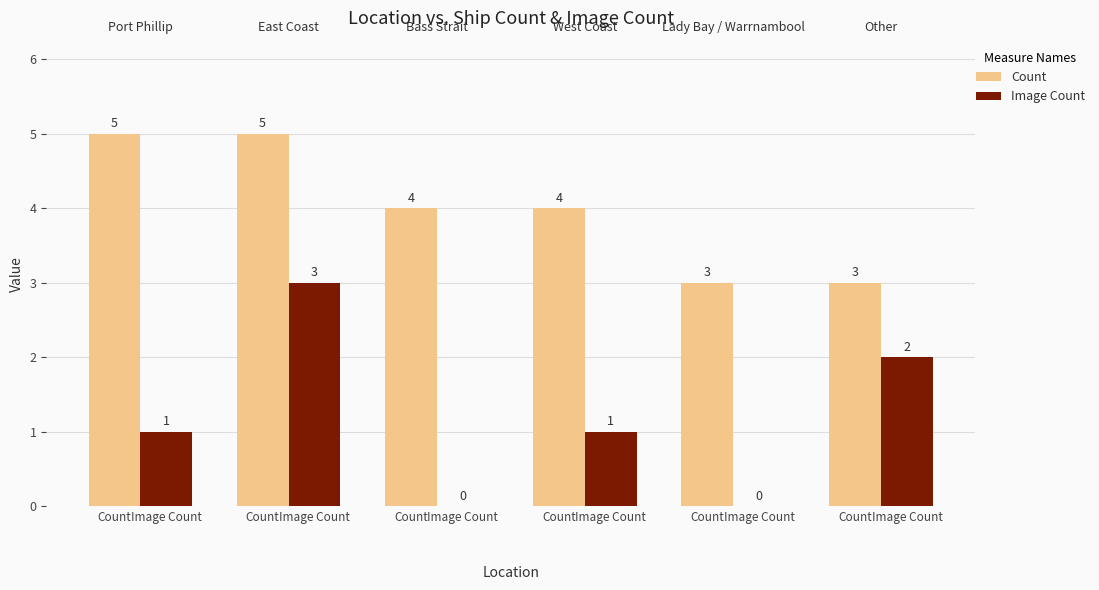

What is the average value of the Image Count series?

1